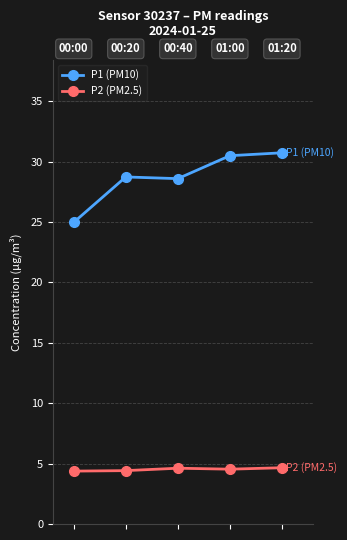

What are all the series names shown in the legend?

P1 (PM10), P2 (PM2.5)